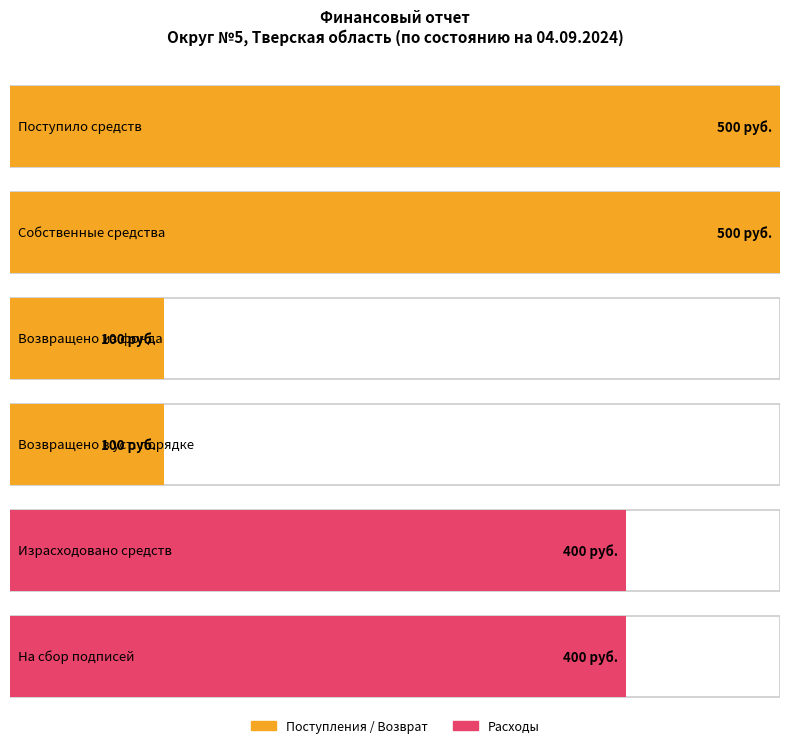

What is the average value?

333